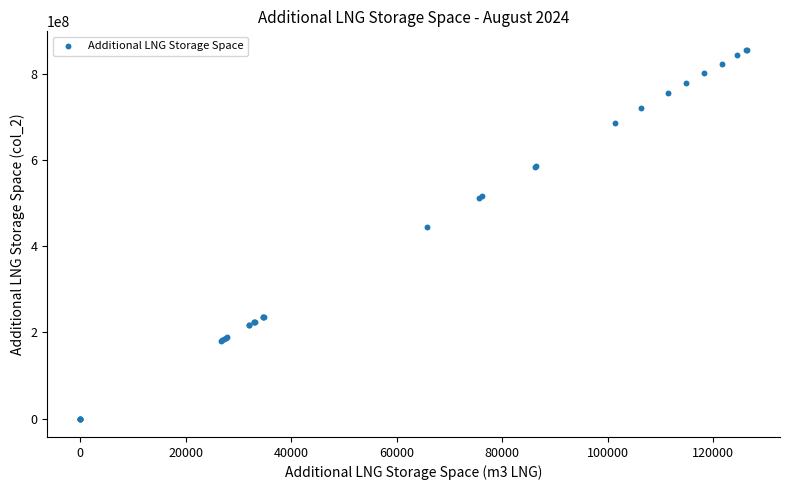

What Y value in the scatter plot is closest to 427760375?

445147065